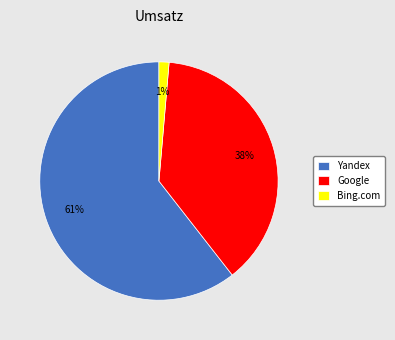

Is it true that Google is 52% of the pie?

False